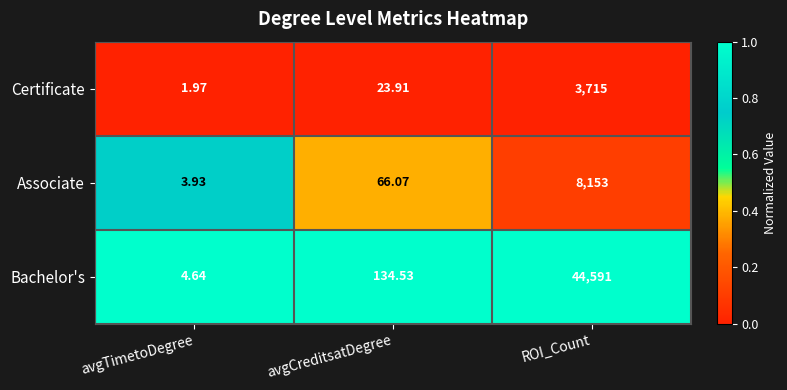

List the labels in order of Associate value, largest first.

ROI_Count, avgCreditsatDegree, avgTimetoDegree